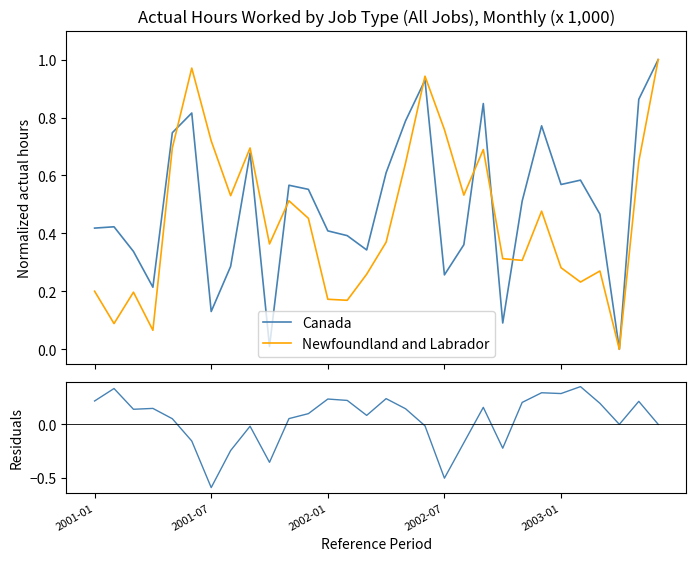

Where is Newfoundland and Labrador nearest to the value 0?

27